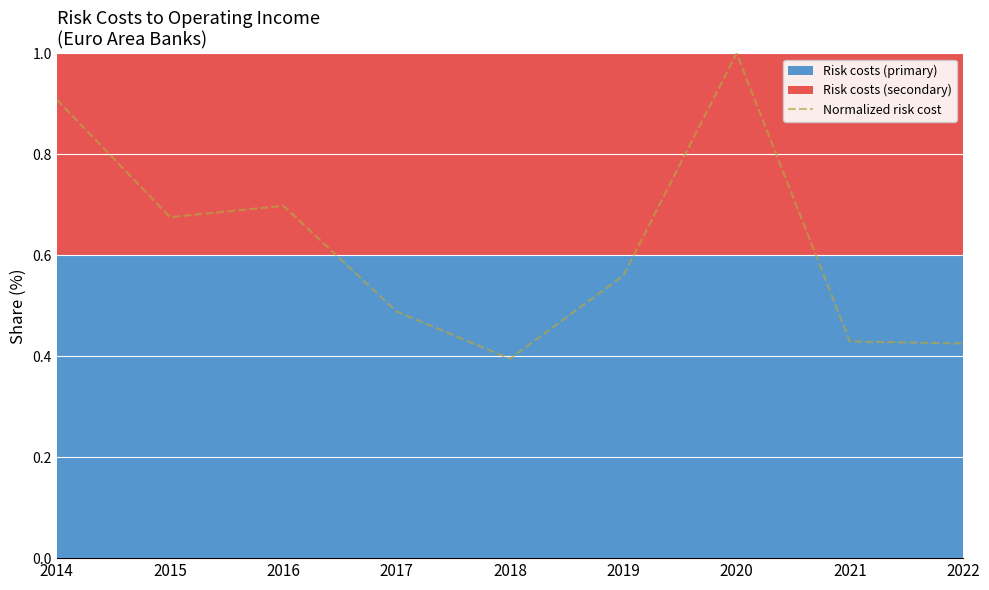

True or false: the data shows 0.5 at 2017.

True